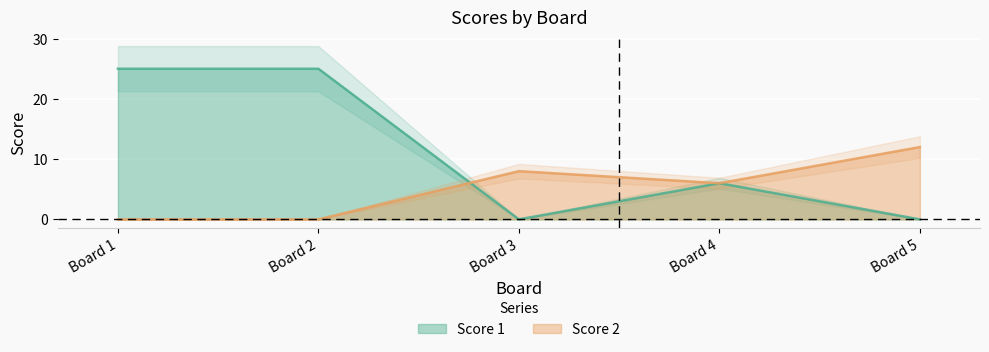

What is the greatest value displayed?

25